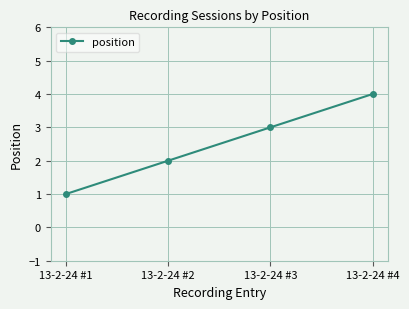

Reading right to left, transcribe all the data shown in this chart.

4	3	2	1